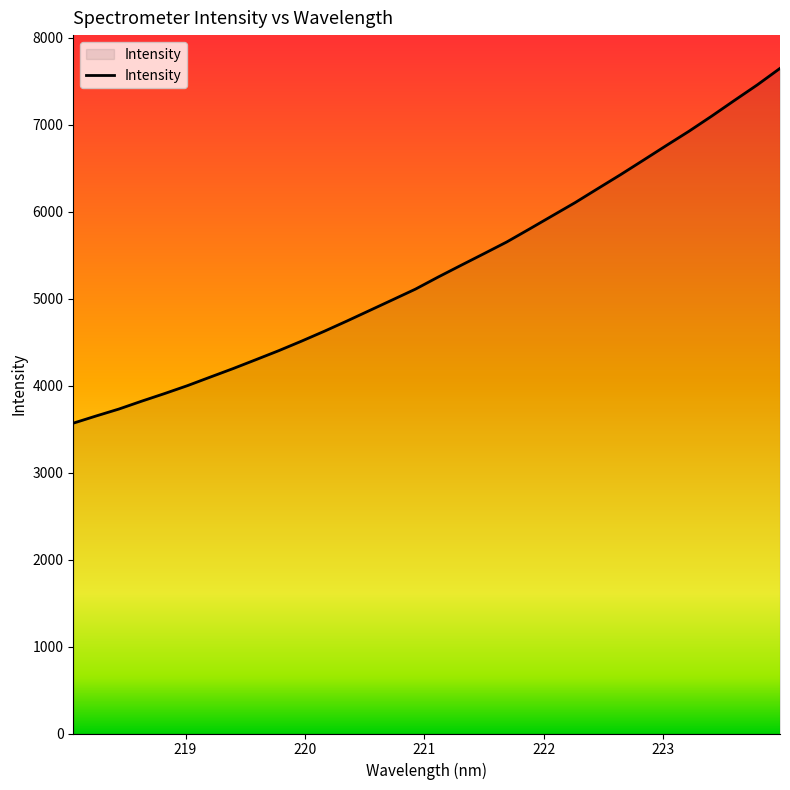

What is the smallest value displayed?

3567.6